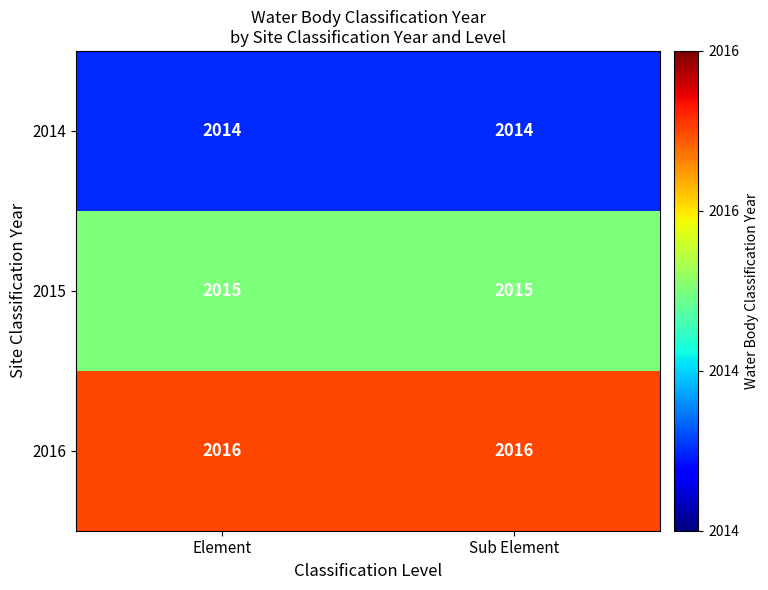

What is the maximum value shown in the chart?

2016